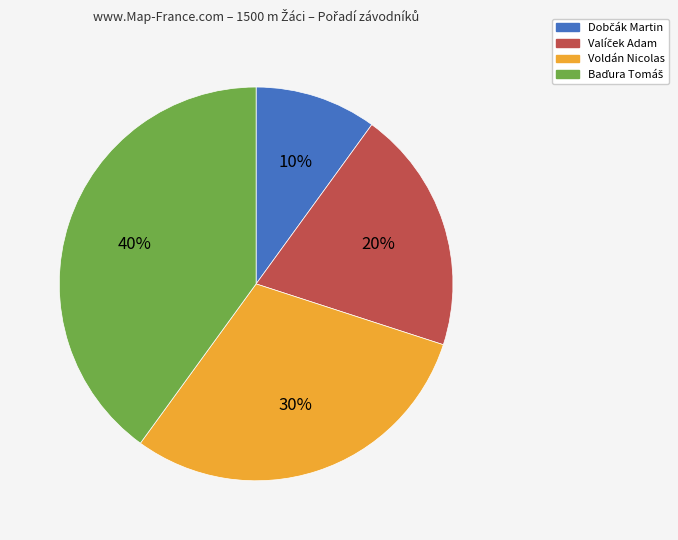

To the nearest percent, what is the difference between the largest and smallest slice percentages?

30%